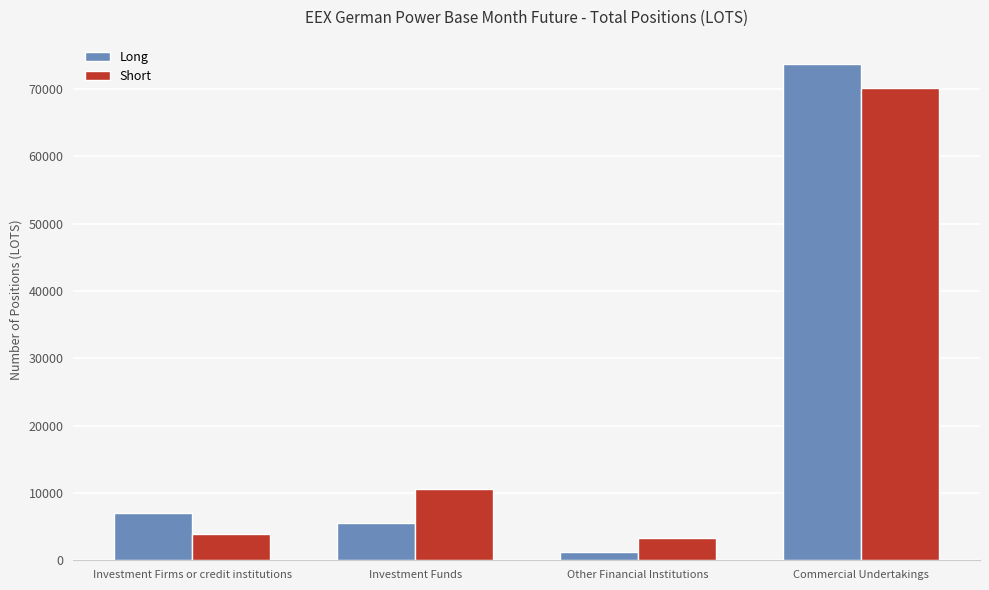

At which label does Short reach its minimum?

Other Financial Institutions